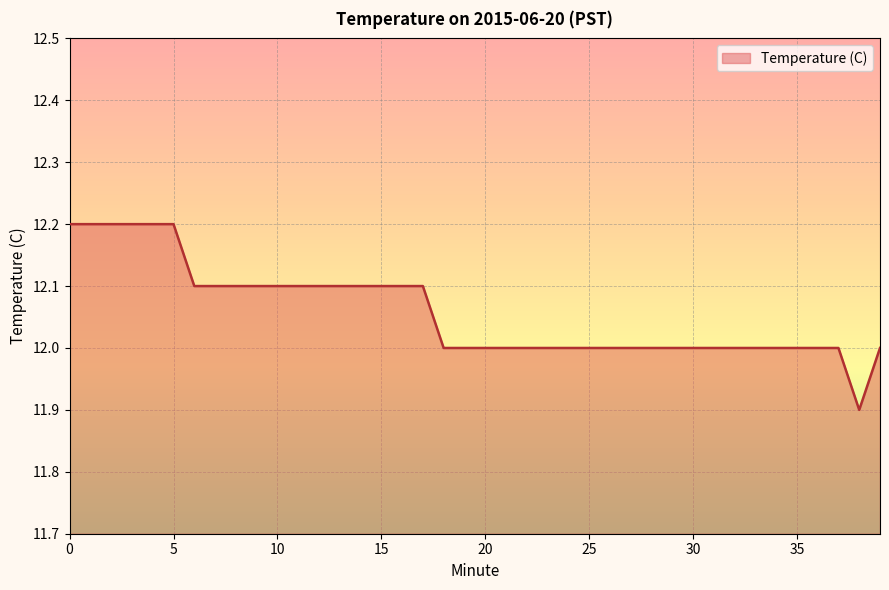

What is the greatest value displayed?

12.2